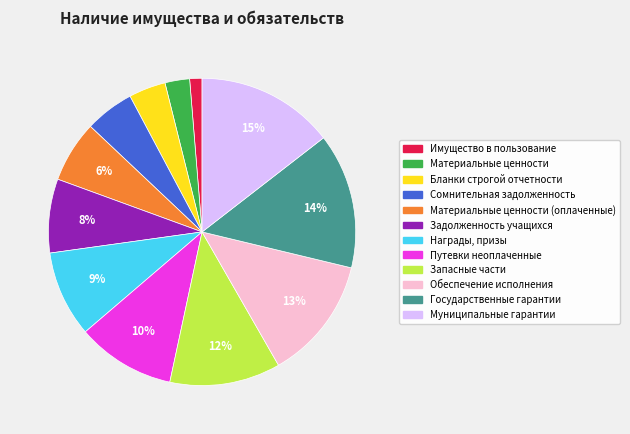

True or false: Имущество в пользование accounts for 1% of the total.

True